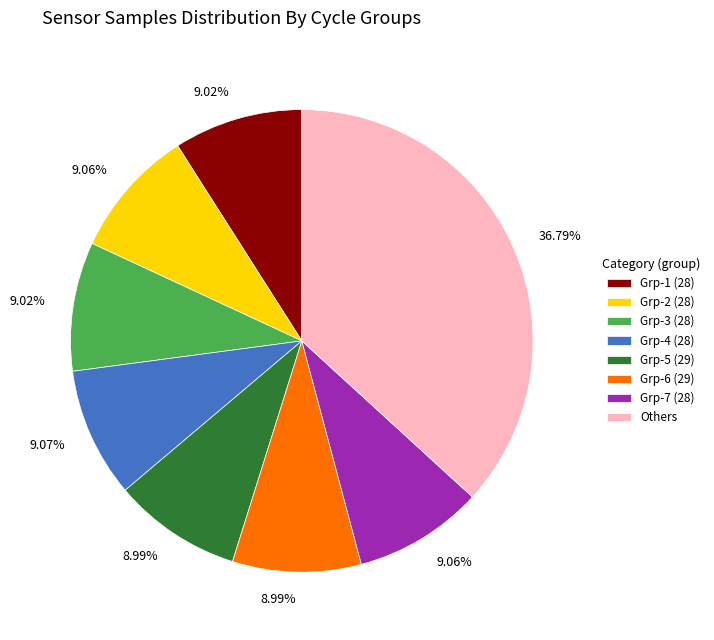

Is Others the majority of the pie?

No